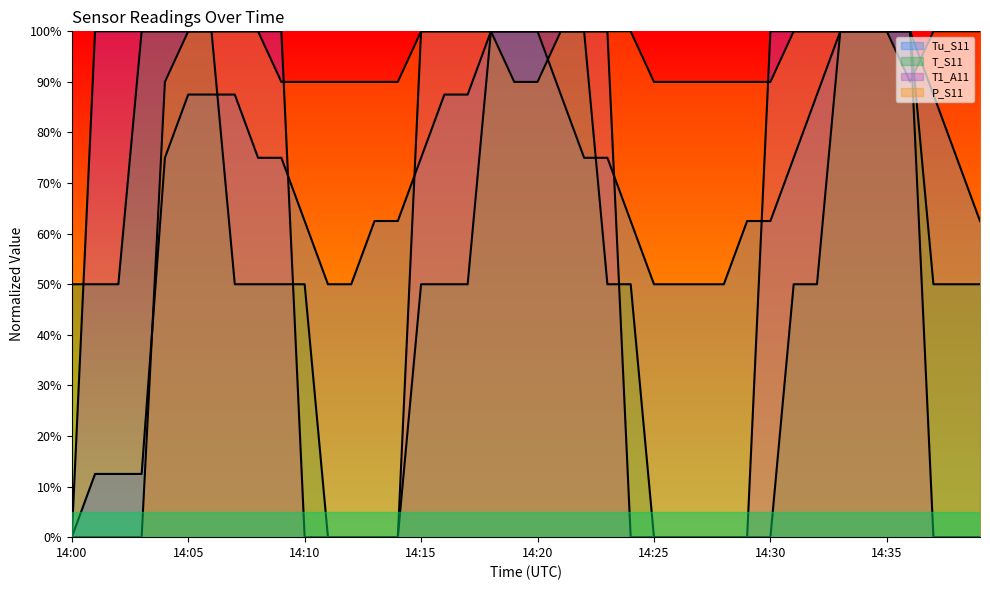

Which has a higher value, 14:10 or 14:21?

14:21